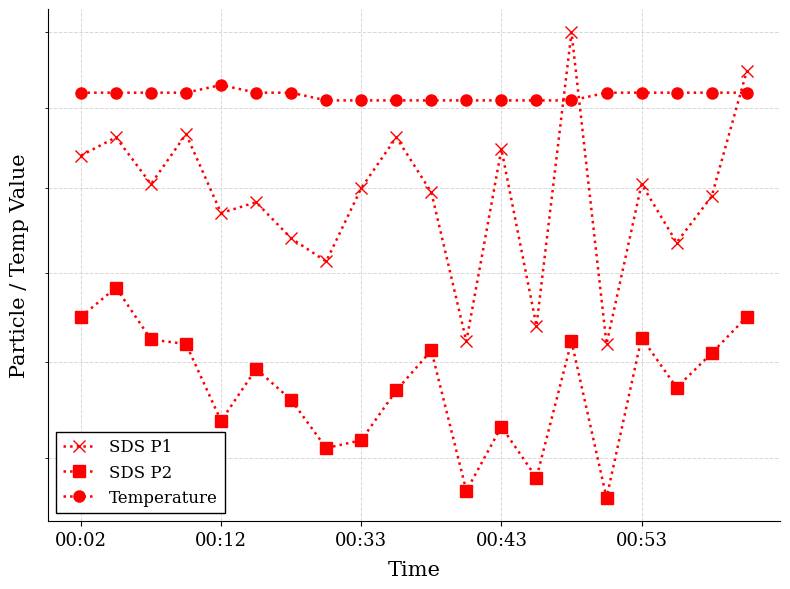

Which series changed the most between 00:12 and 14?

SDS P1